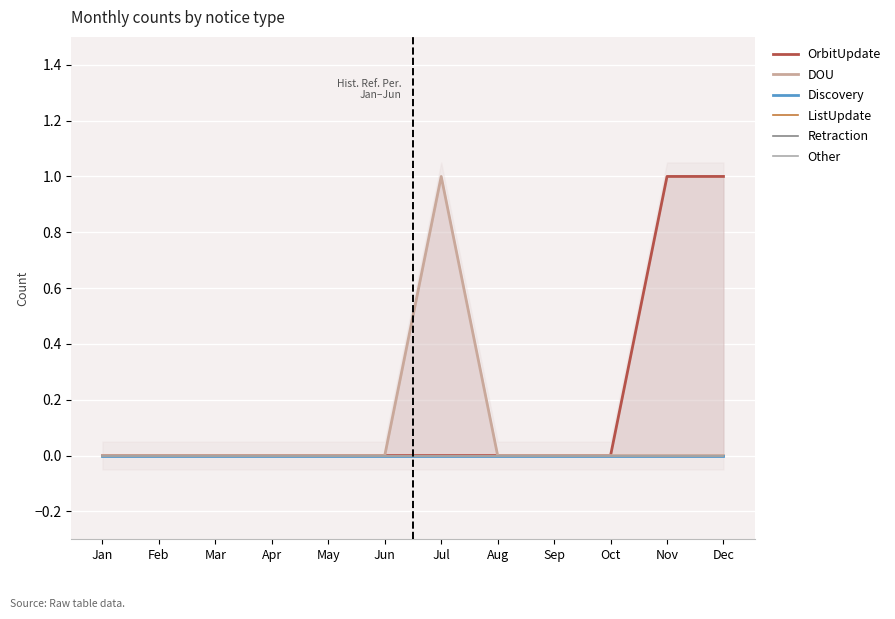

Does the chart display data point markers on the line(s)?

No